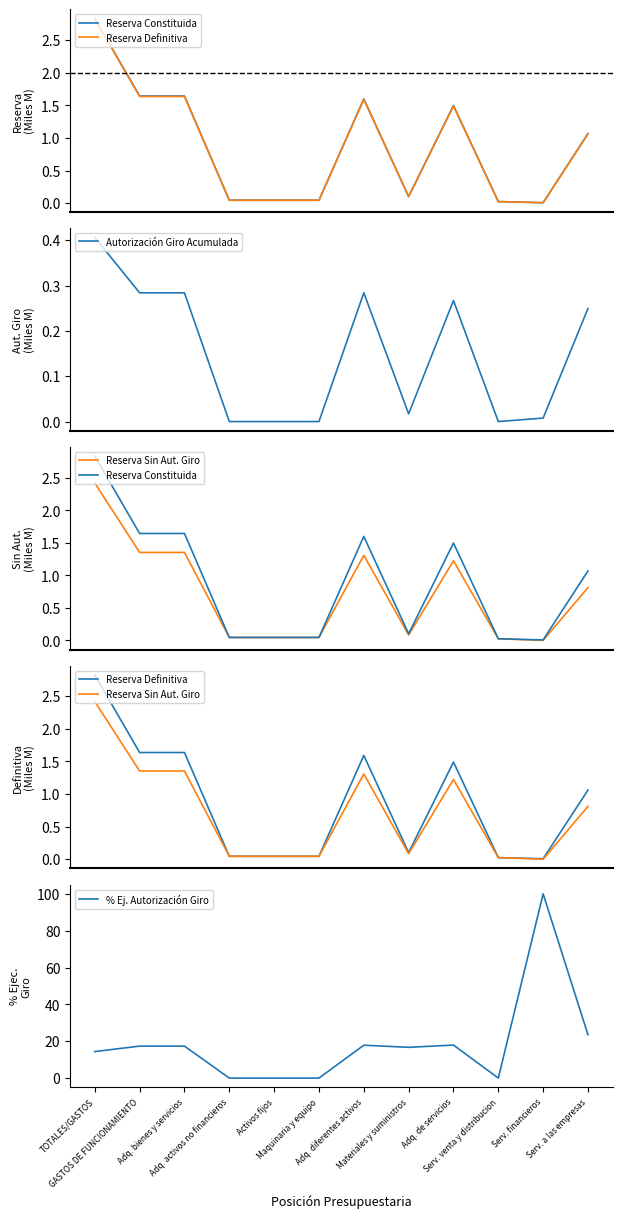

At which label does Reserva Constituida first exceed 1?

TOTALES/GASTOS